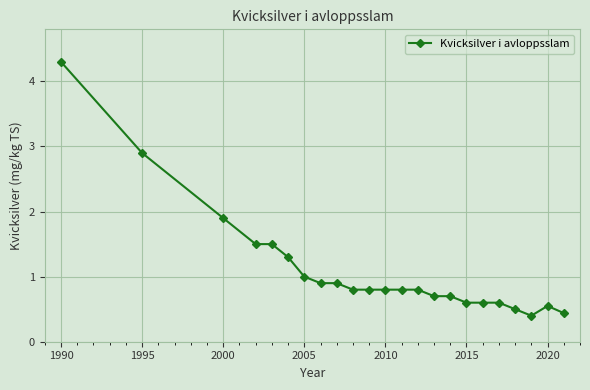

What is the value of the 9th point from the left?

0.9